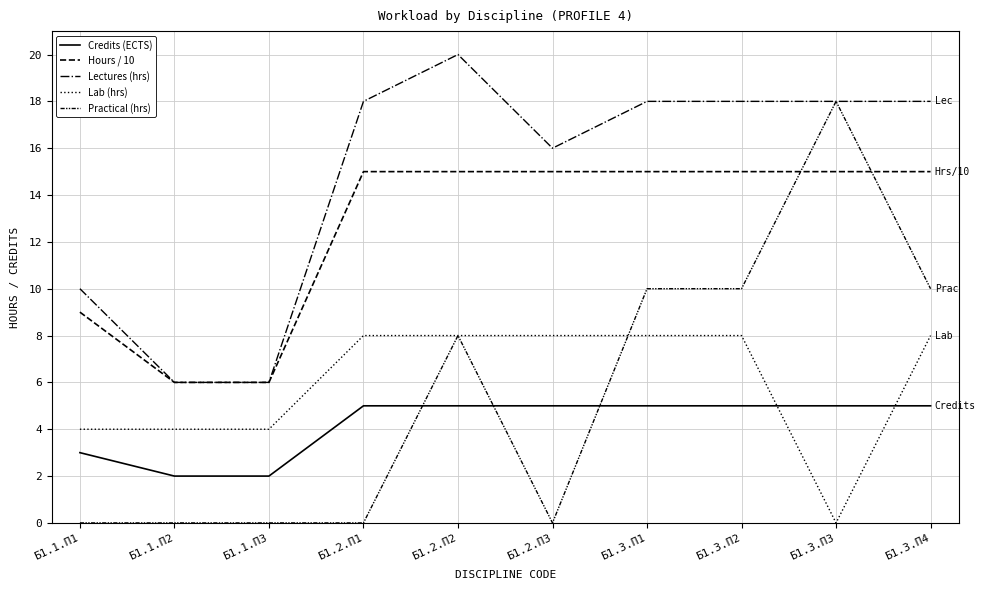

Read the Credits (ECTS) value at Б1.1.П2.

2